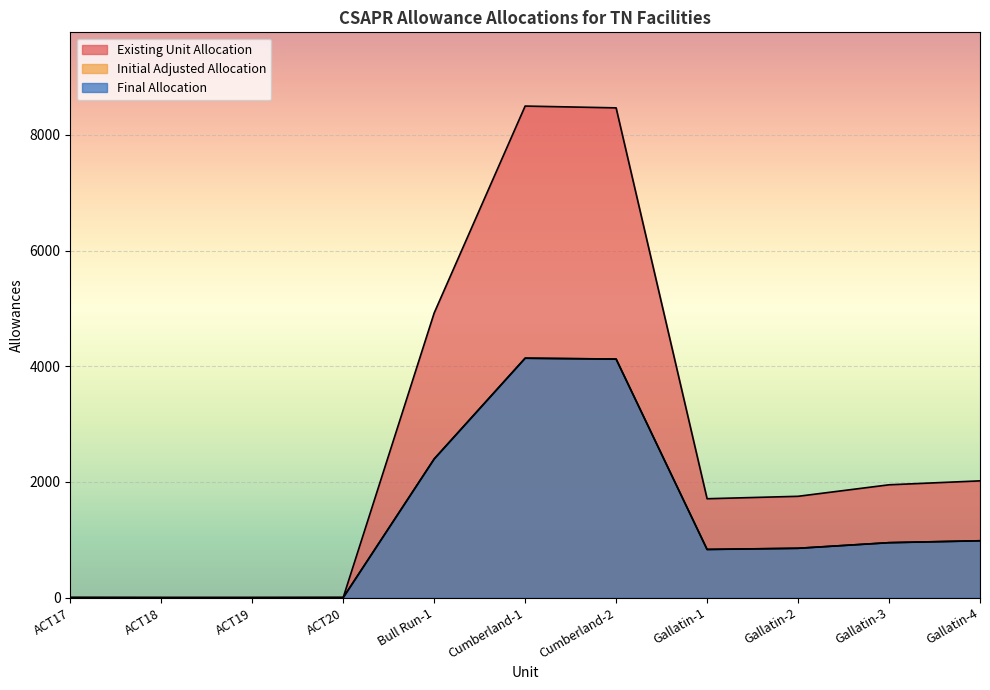

Reading right to left, transcribe all the data shown in this chart.

Existing Unit Allocation: Gallatin-4=2019	Gallatin-3=1951	Gallatin-2=1752	Gallatin-1=1710	Cumberland-2=8467	Cumberland-1=8498	Bull Run-1=4921	ACT20=2	ACT19=1	ACT18=1	ACT17=2
Initial Adjusted Allocation: Gallatin-4=983	Gallatin-3=950	Gallatin-2=853	Gallatin-1=833	Cumberland-2=4124	Cumberland-1=4139	Bull Run-1=2397	ACT20=1	ACT19=0	ACT18=0	ACT17=1
Final Allocation: Gallatin-4=984	Gallatin-3=951	Gallatin-2=854	Gallatin-1=834	Cumberland-2=4125	Cumberland-1=4140	Bull Run-1=2398	ACT20=1	ACT19=0	ACT18=0	ACT17=1